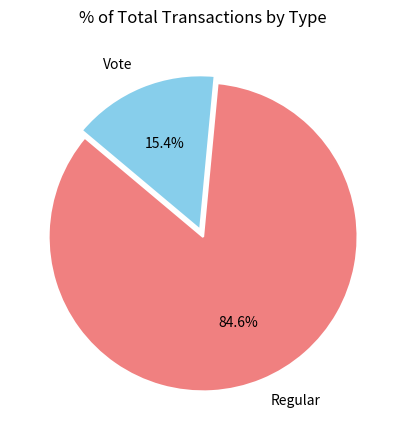

How many slices are in this pie chart?

2